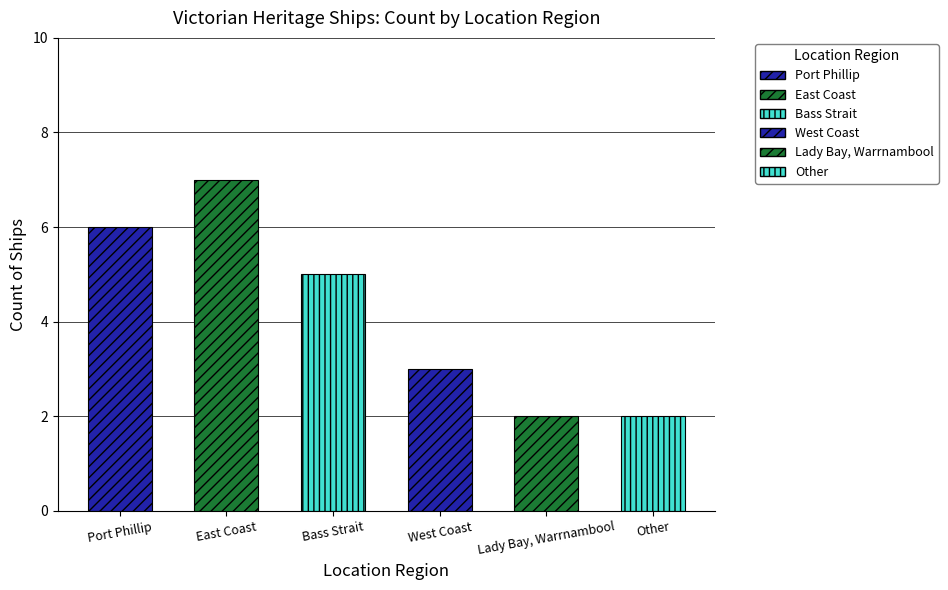

What is the label of the 1st bar from the left?

Port Phillip